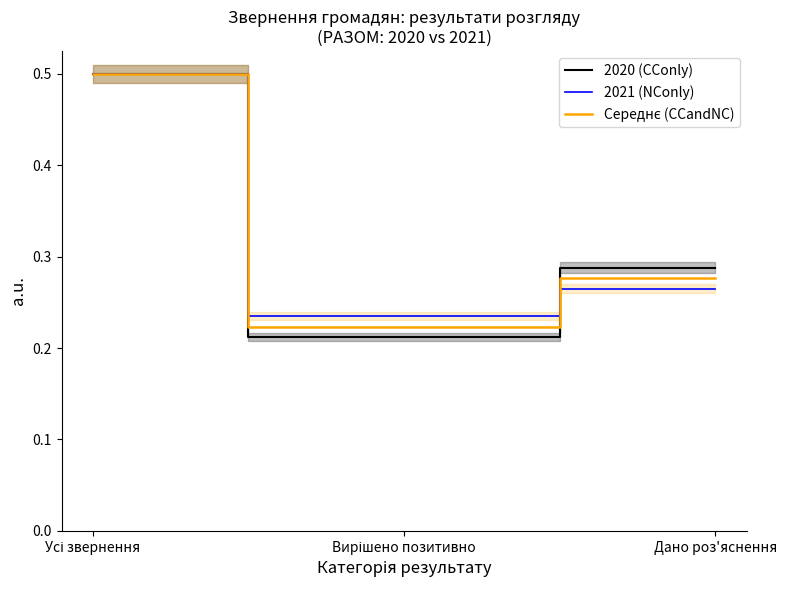

What is the sum of all Середнє (CCandNC) values?

1.0